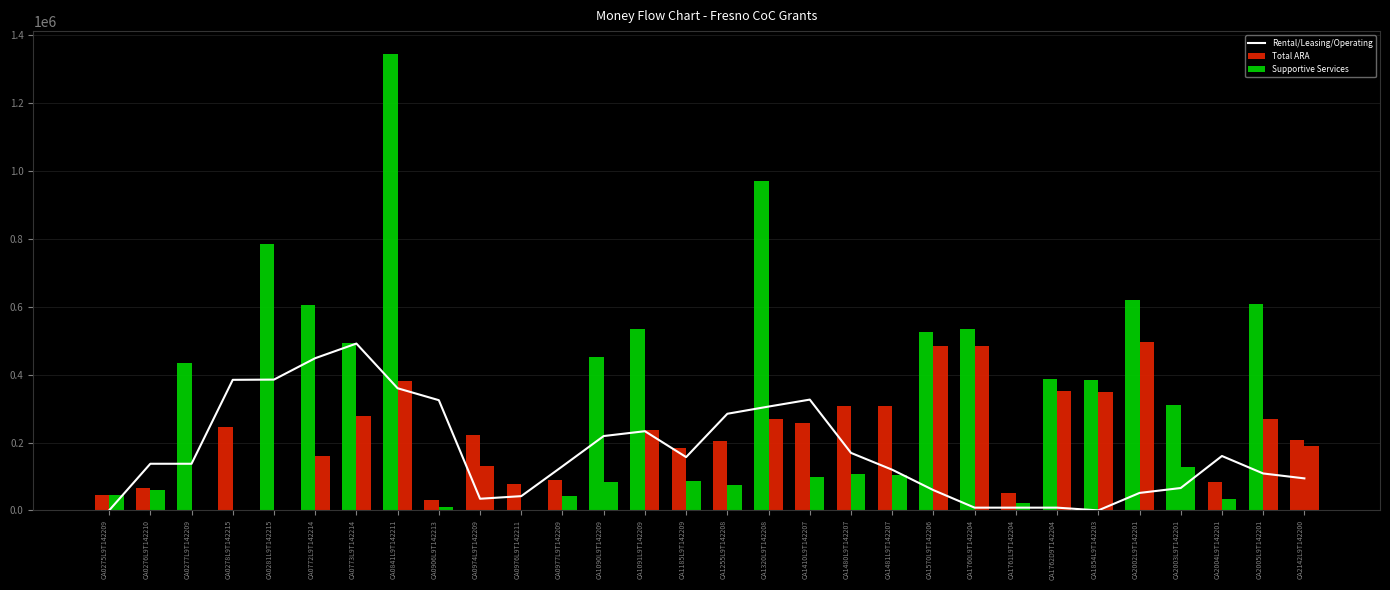

Does the chart contain any negative values?

No